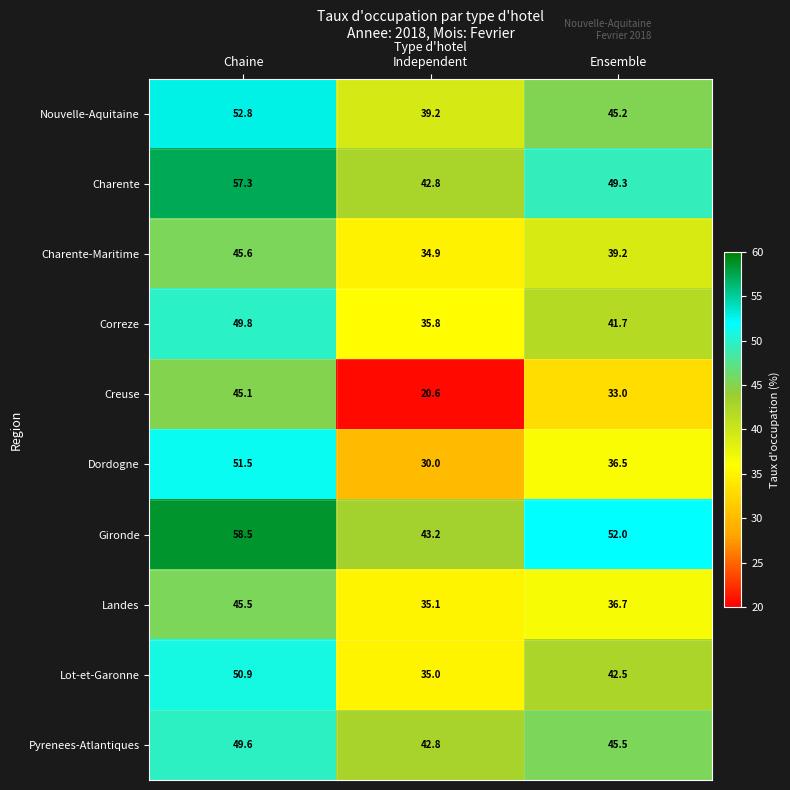

How many values in the Pyrenees-Atlantiques series exceed 45?

2